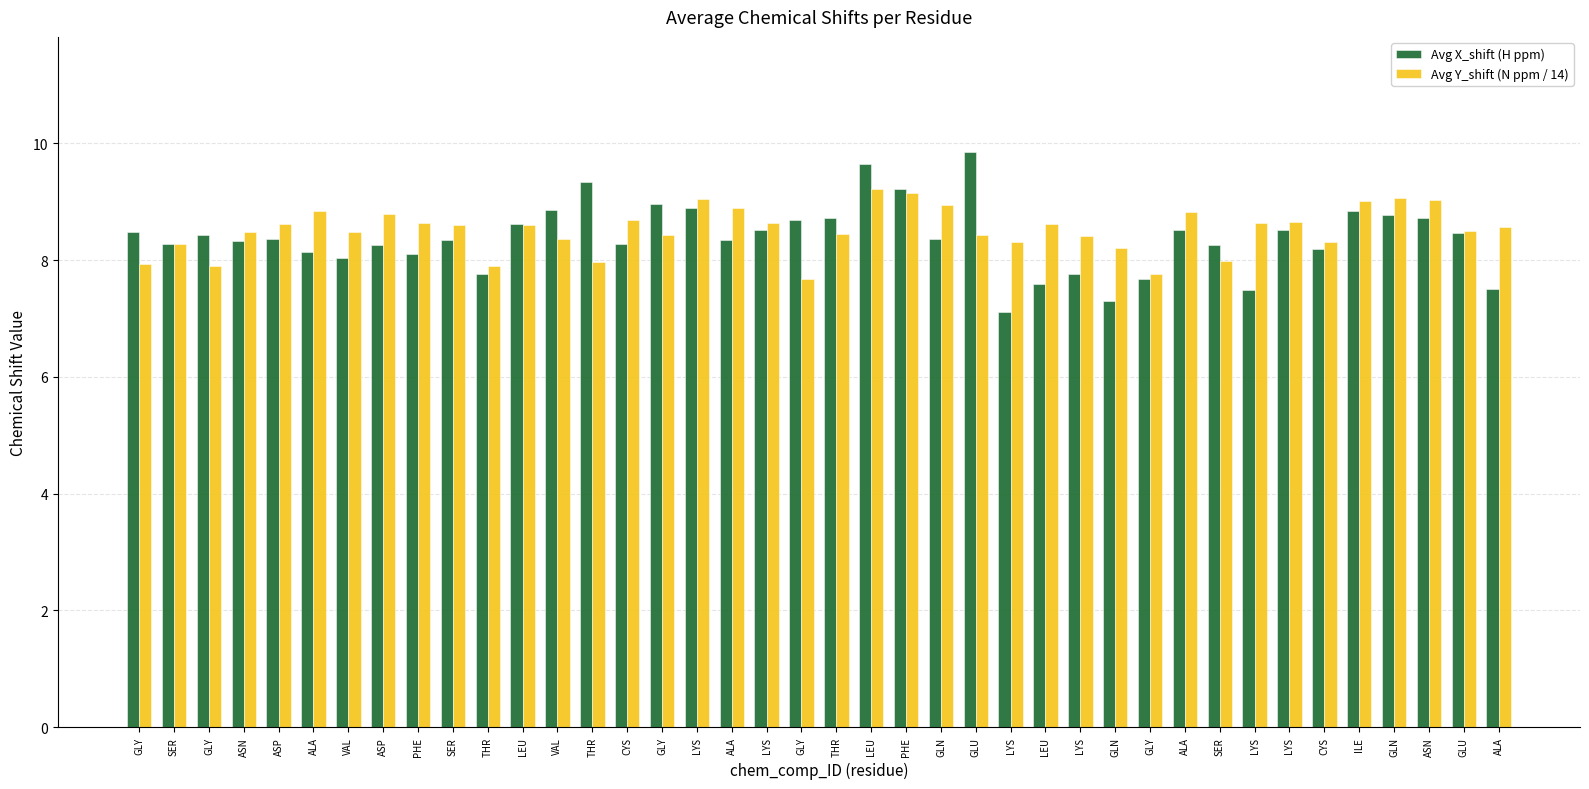

At how many categories does at least one series exceed 8?

38